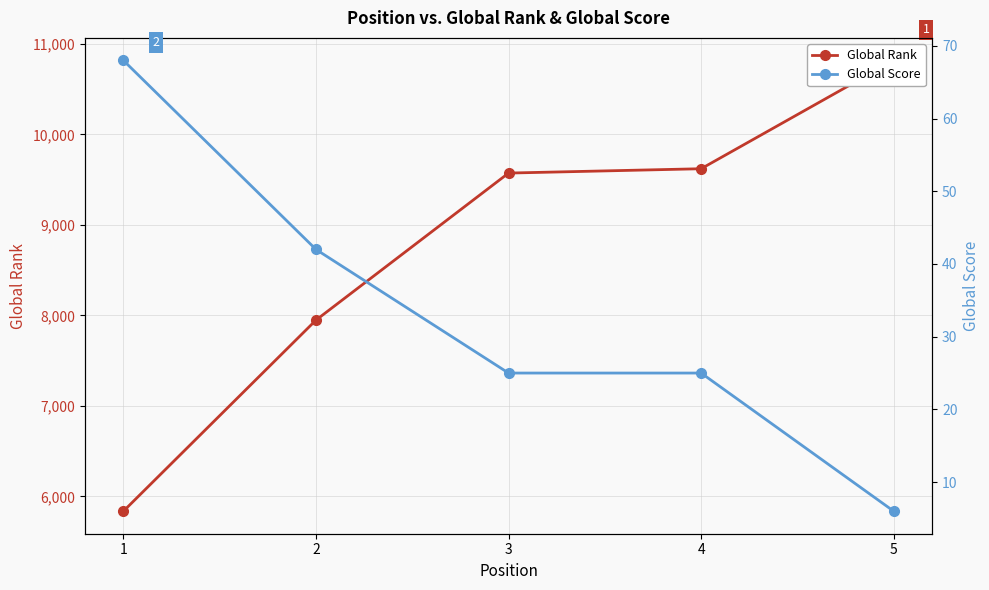

What is the greatest value displayed?

10818